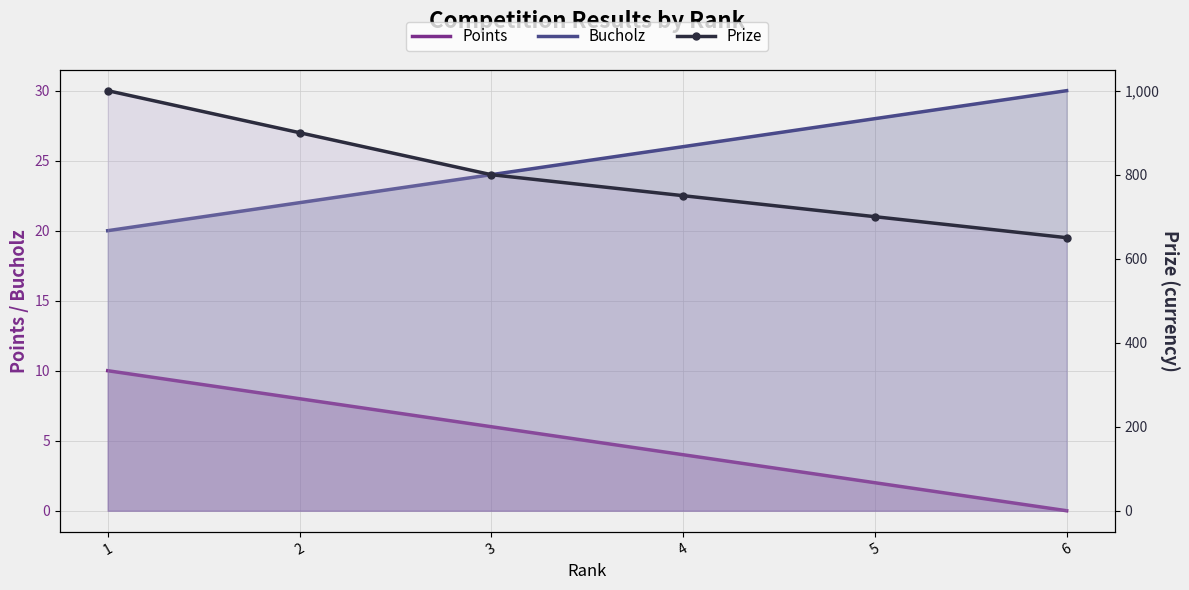

What is the sum of the Bucholz values at 3 and 4?

50